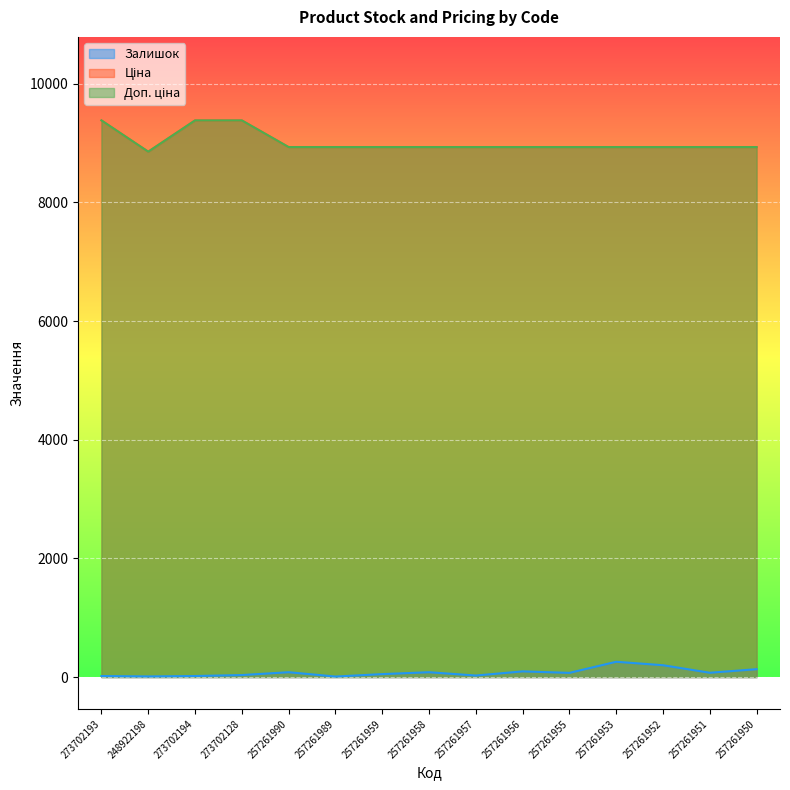

What are all the series names shown in the legend?

Залишок, Ціна, Доп. ціна